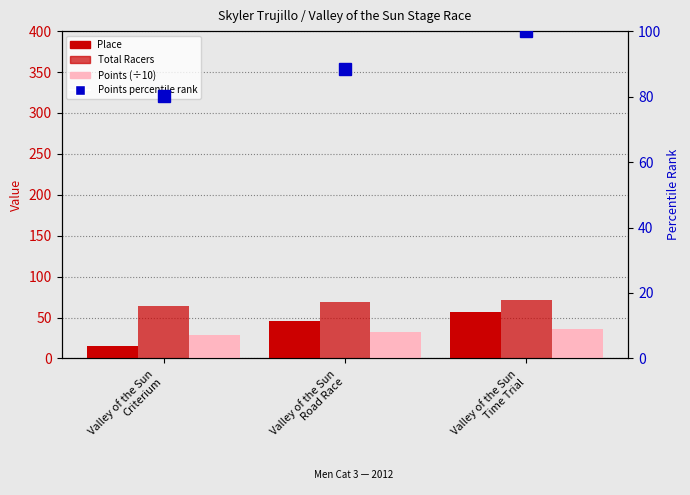

What is the difference between the maximum and minimum values in the Points percentile rank series?

19.9